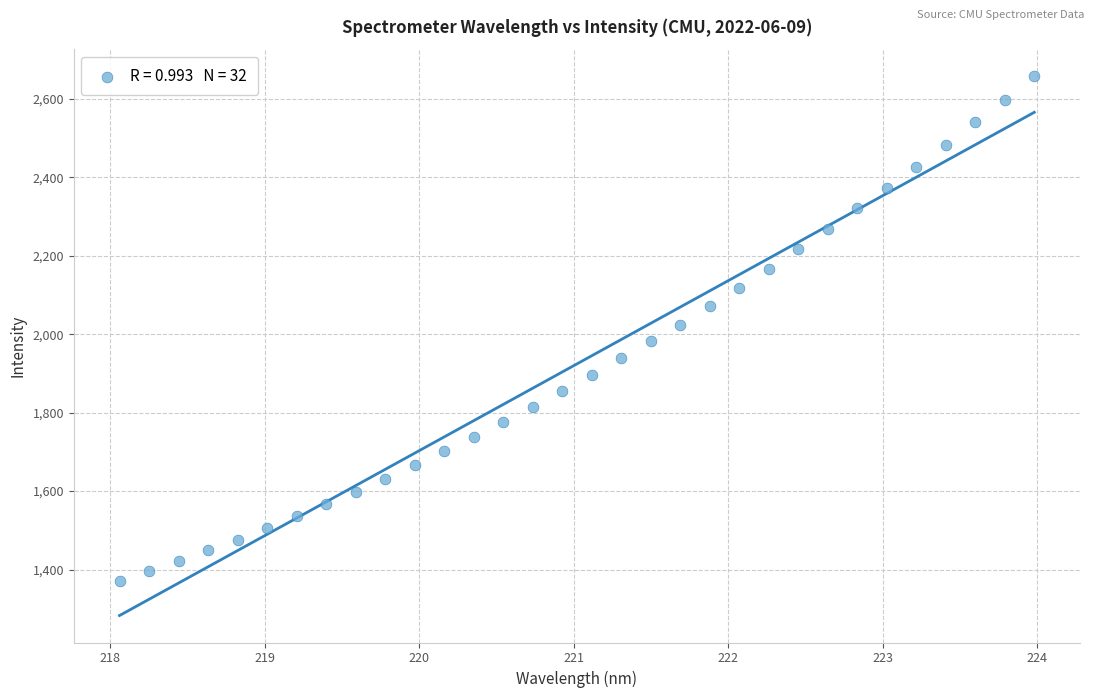

What is the range of X values (max minus min)?

5.9